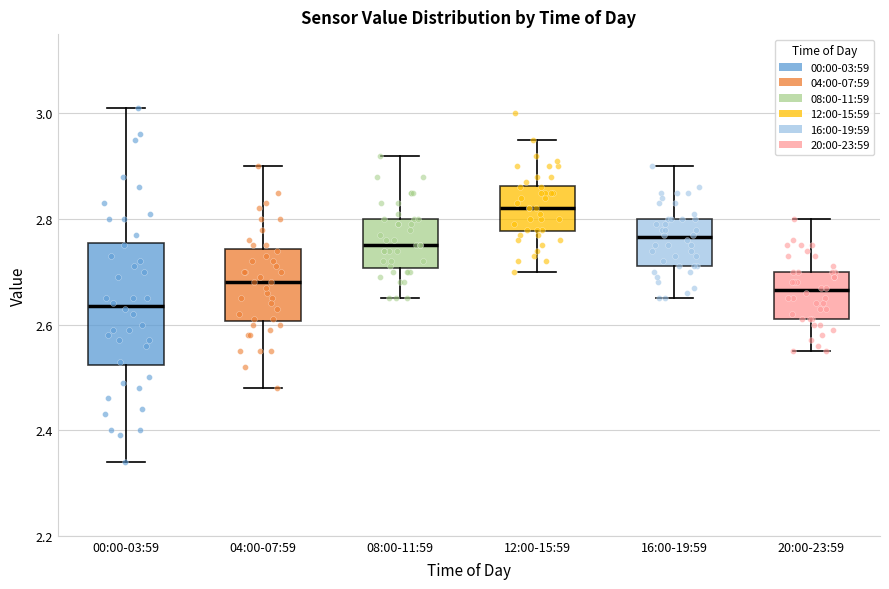

Which box is the tallest, from its lower edge to its upper edge?

00:00-03:59